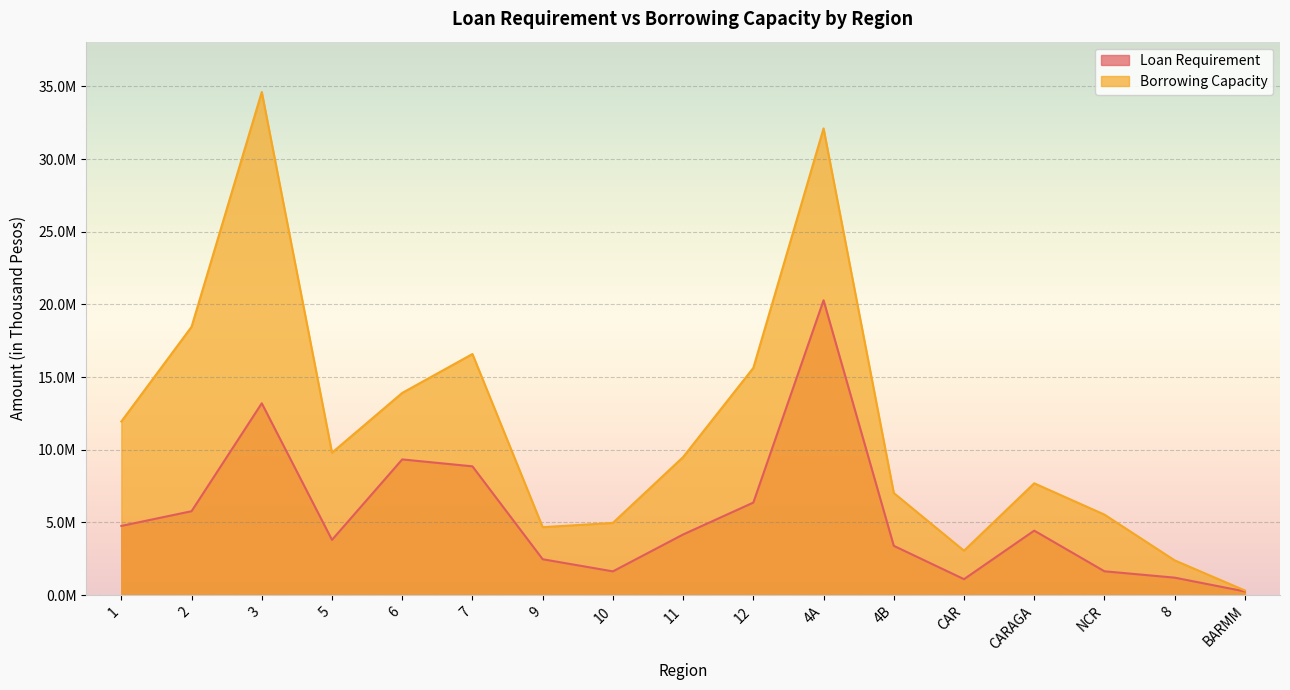

True or false: Loan Requirement has a value of 254500.0 at BARMM.

True